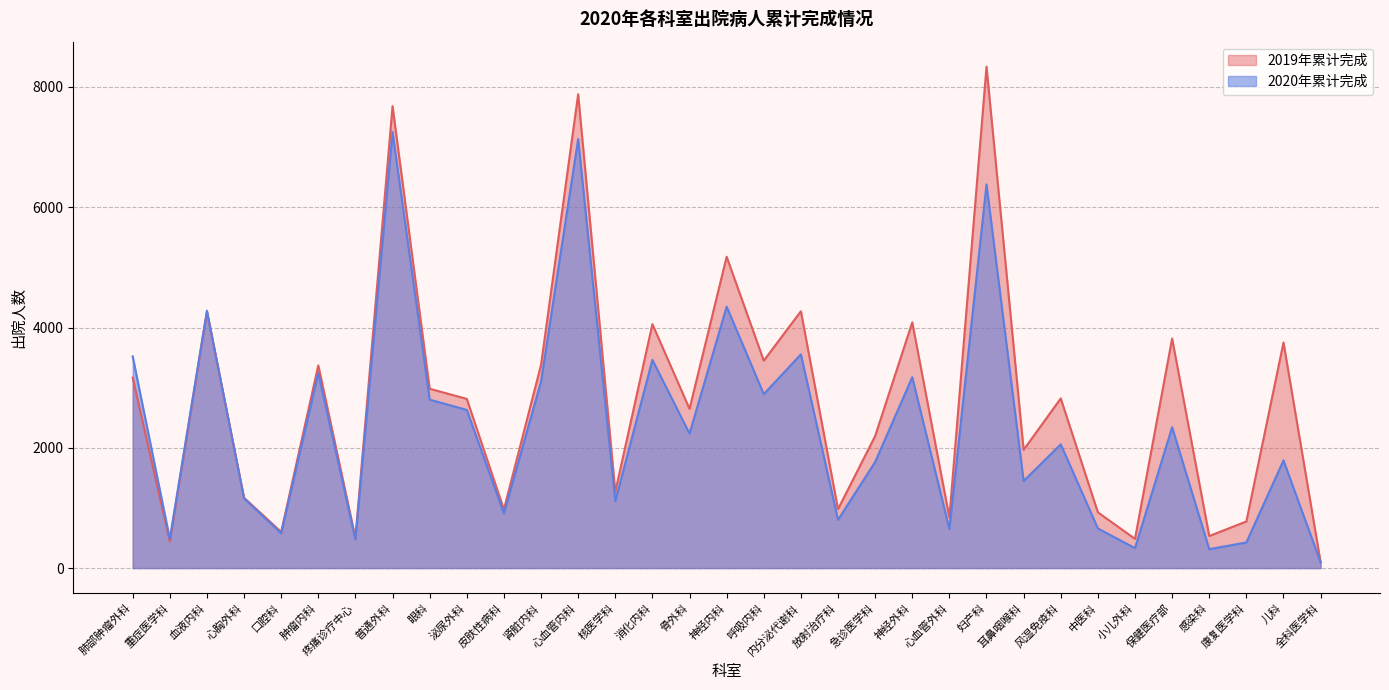

What are all the series names shown in the legend?

2019年累计完成, 2020年累计完成